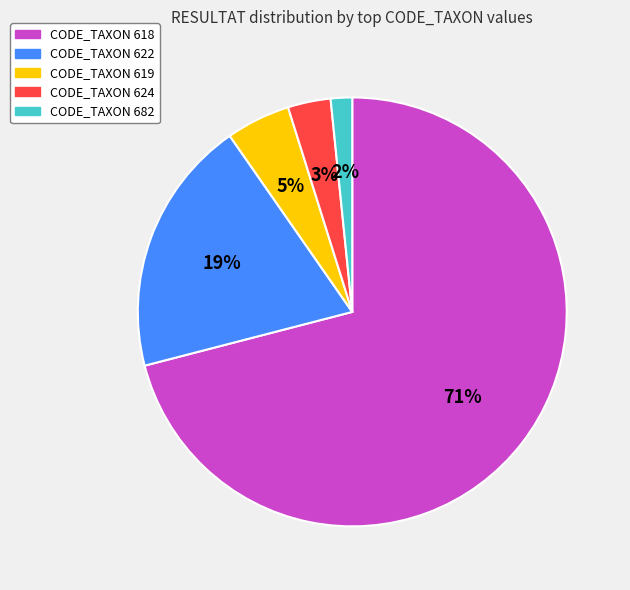

What is the largest slice in the pie chart?

CODE_TAXON 618